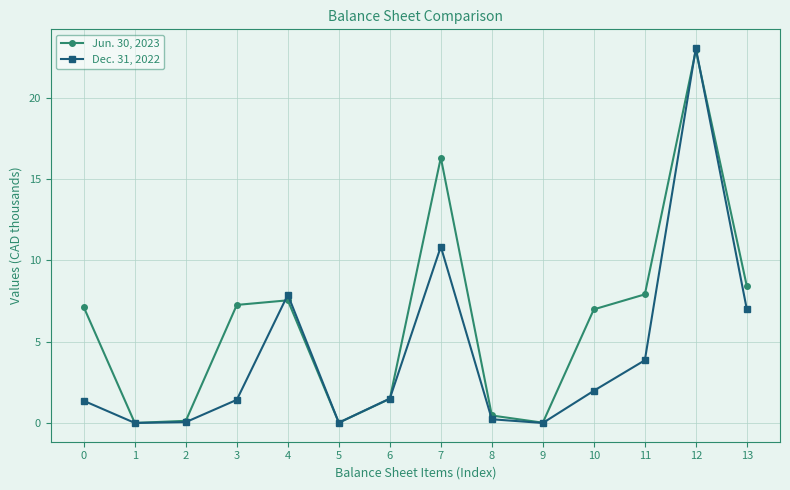

Where is Jun. 30, 2023 nearest to the value 11?

13